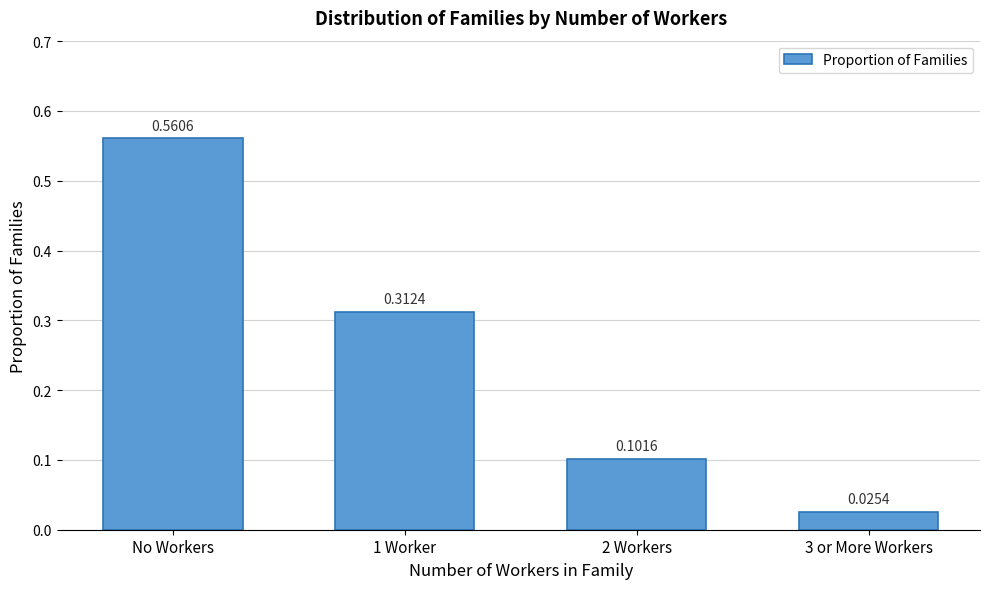

What is the label of the 1st bar from the left?

No Workers